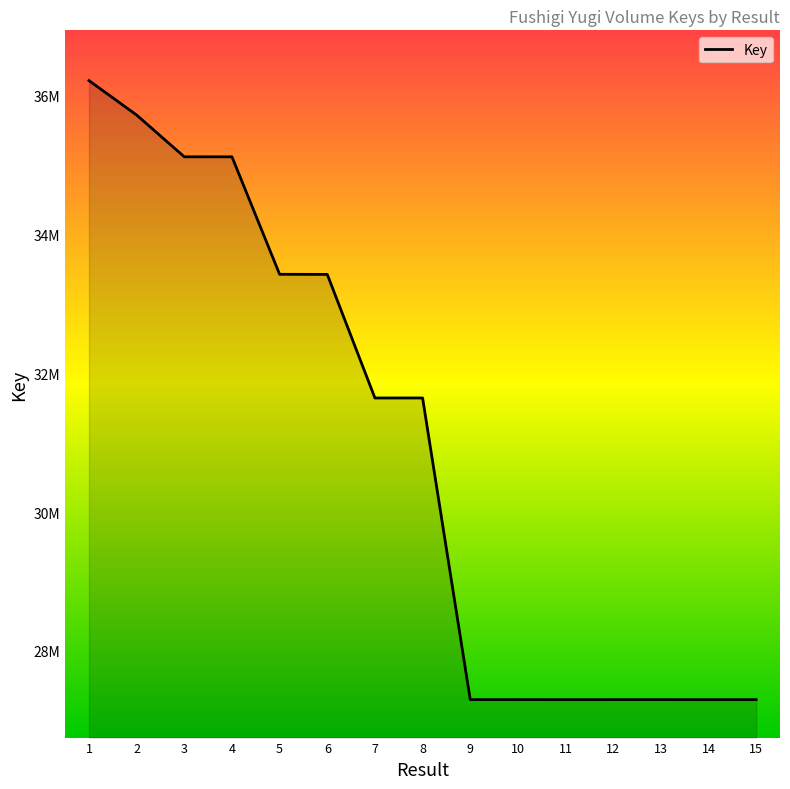

What is the sum of the values at 3 and 4?

70232313